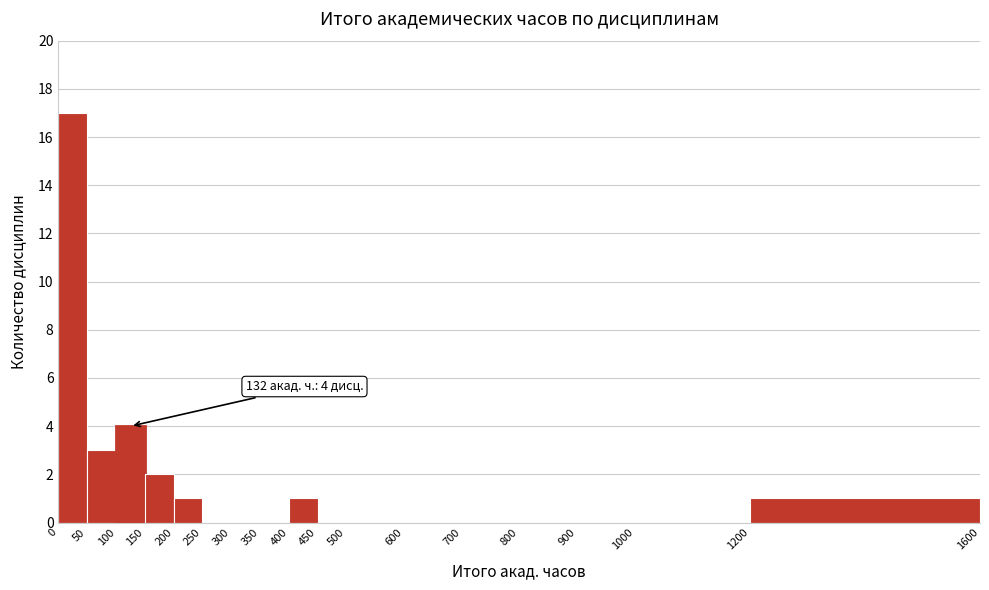

Over which range of the x-axis is the bar tallest?

0 to 50